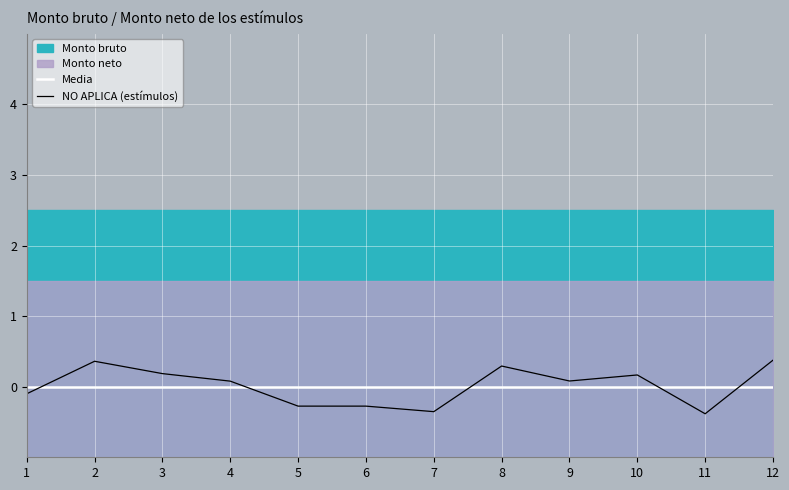

True or false: Media has more than 2 points higher than both neighbors.

False